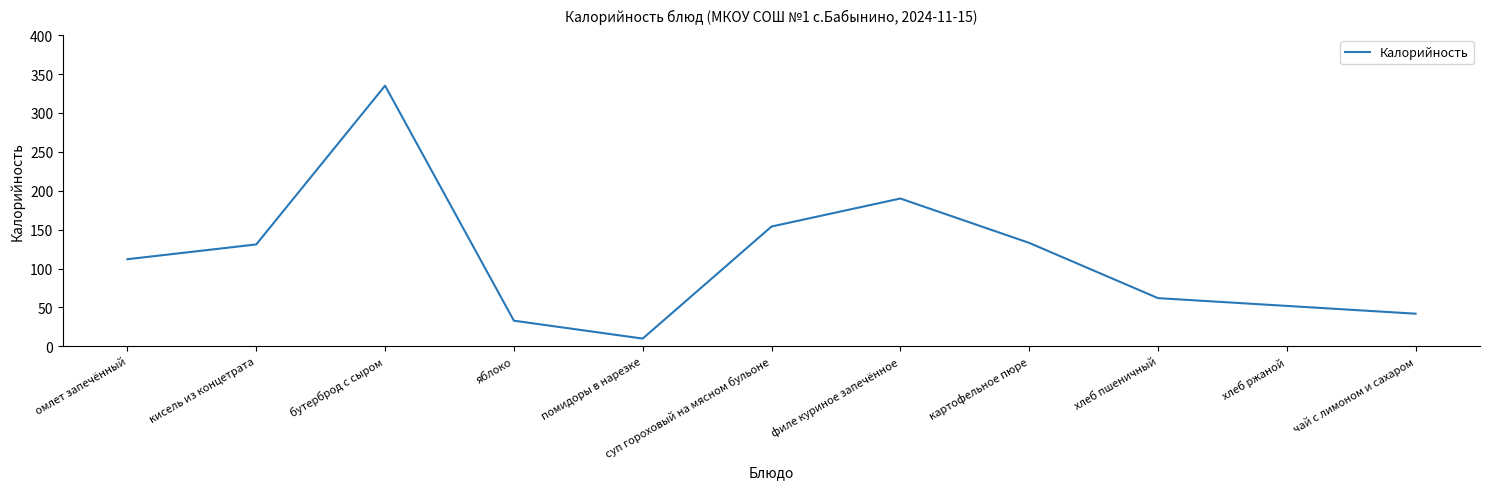

How many lines are shown in the chart?

1